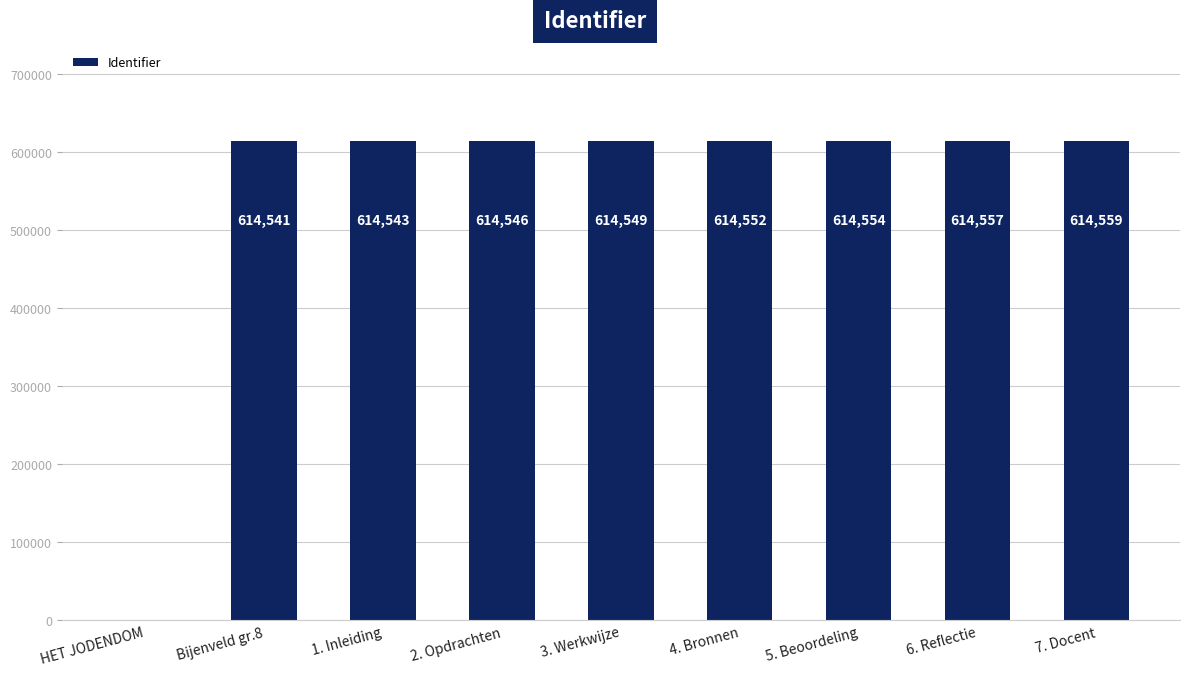

What is the greatest value displayed?

614559